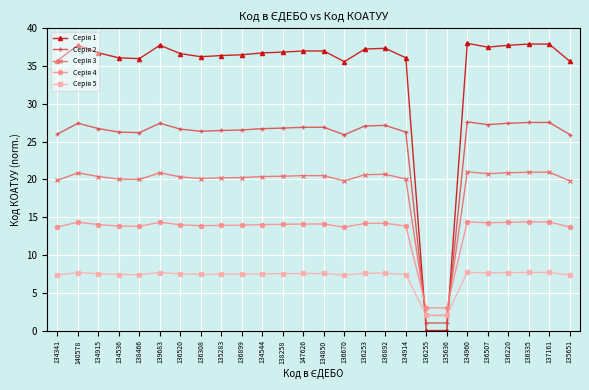

What is the spread (max minus min) of values at 136308?

28.8